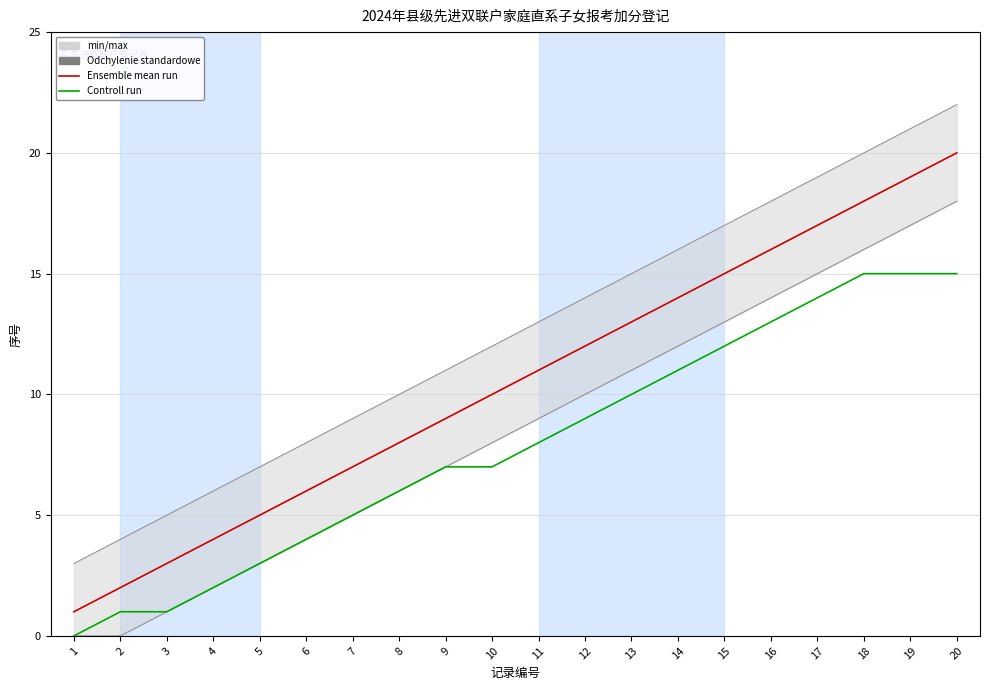

At which label is Controll run closest to 7?

9